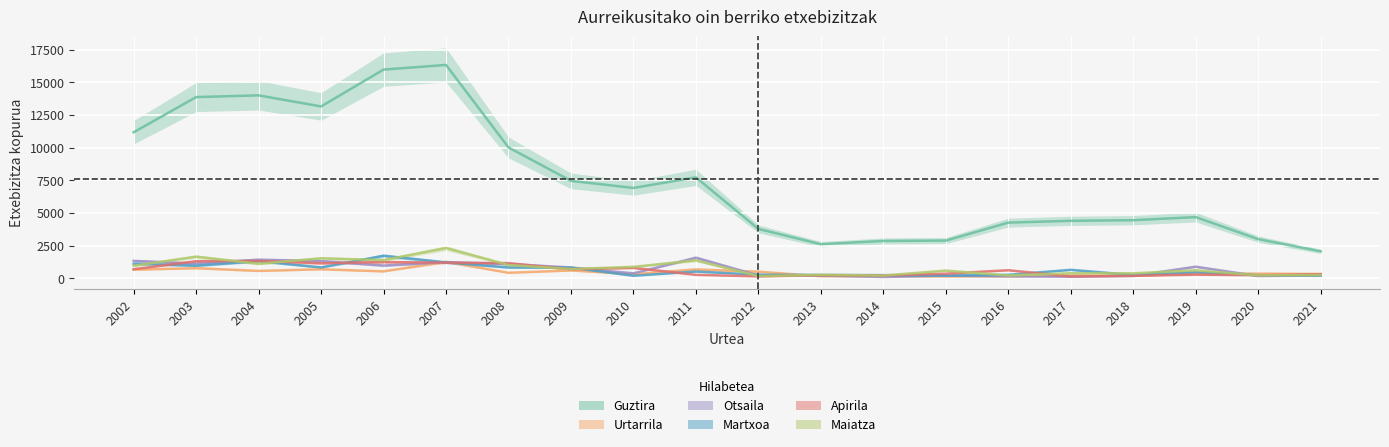

Where is the first local minimum for Martxoa?

2003